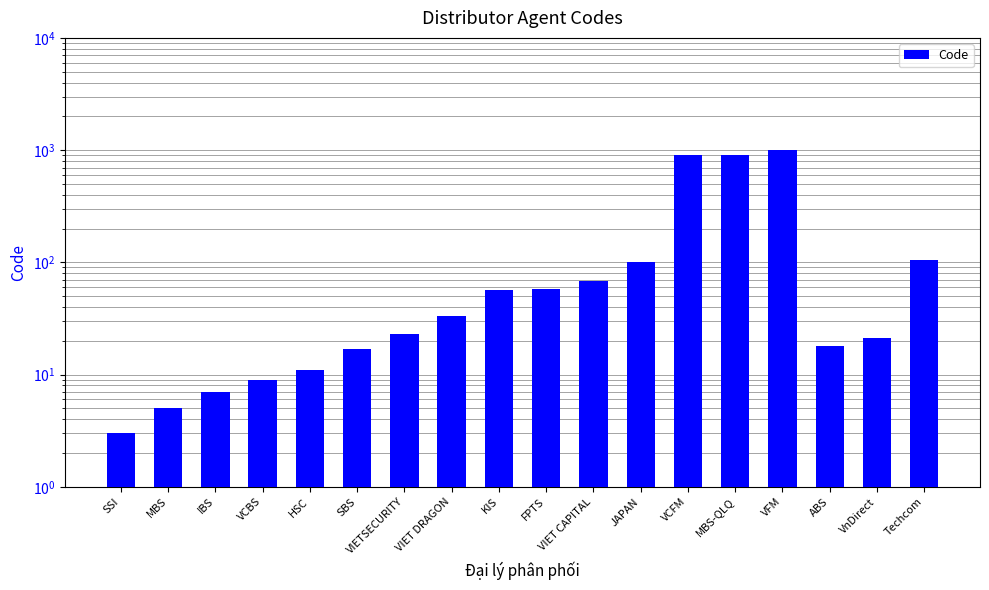

Approximately how many times larger is the value at KIS compared to VIETSECURITY?

2.5